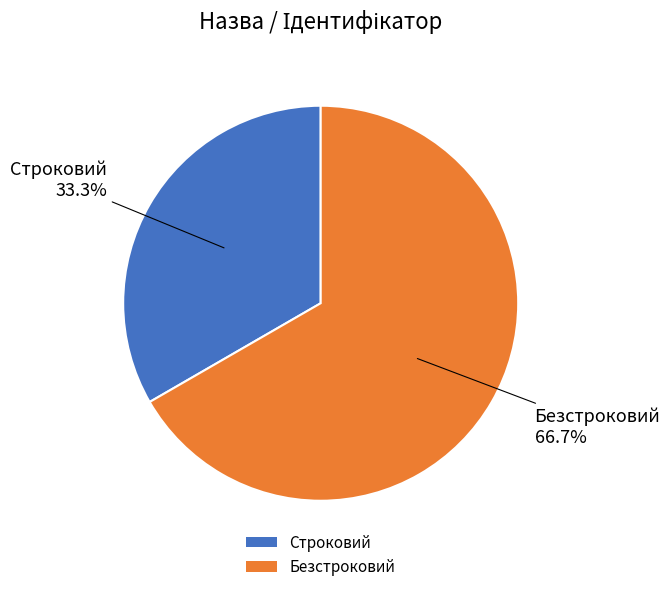

To the nearest percent, what is the combined percentage of Строковий and Безстроковий?

100%